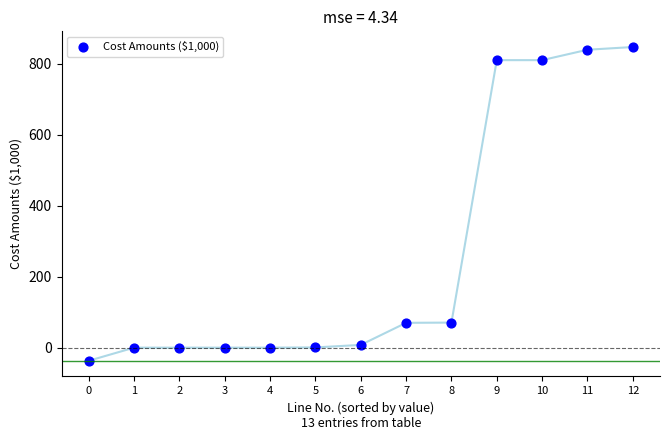

What is the range of Y values (max minus min)?

884.4